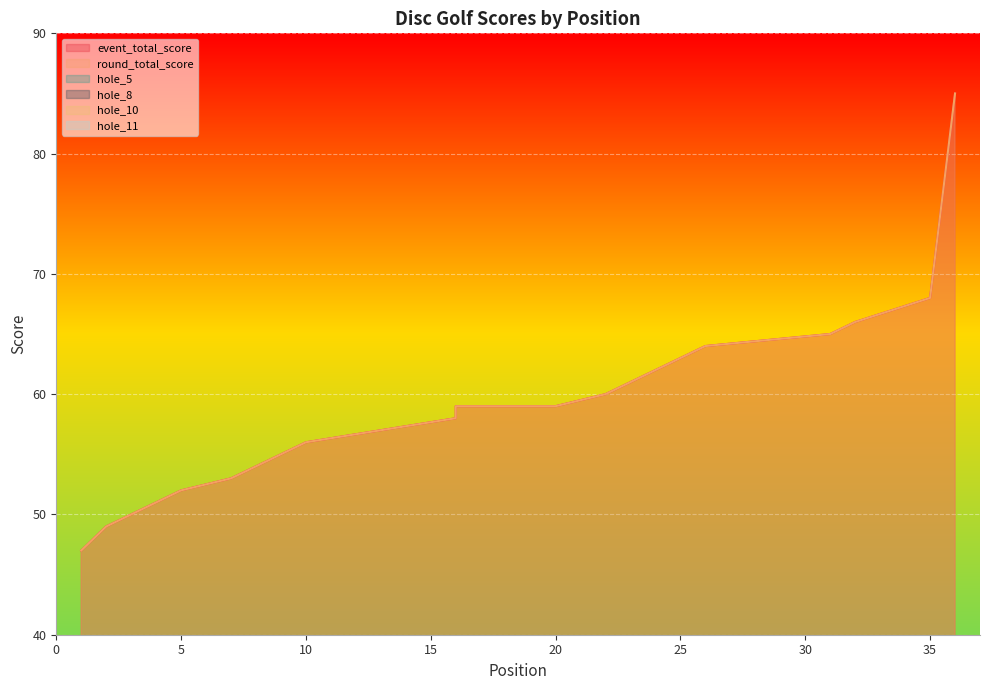

Reading left to right, what are all the values shown in this chart?

event_total_score: 47	49	50	51	52	52	53	54	54	56	56	56	57	57	57	58	58	58	59	59	59	60	61	61	61	64	64	64	64	64	65	66	66	66	68	85
round_total_score: 47	49	50	51	52	52	53	54	54	56	56	56	57	57	57	58	58	58	59	59	59	60	61	61	61	64	64	64	64	64	65	66	66	66	68	85
hole_5: 3	4	2	3	3	3	3	2	3	3	3	3	3	3	3	3	3	4	3	5	3	3	4	3	4	3	4	5	3	3	3	3	3	6	4	5
hole_8: 3	2	4	2	2	2	3	3	3	3	3	4	3	4	3	4	3	3	3	3	4	3	5	3	3	3	4	4	4	3	4	6	4	4	5	4
hole_10: 3	2	2	2	2	4	3	3	3	3	3	3	3	3	2	3	3	3	2	4	4	3	4	5	3	4	4	5	3	5	2	3	3	3	3	6
hole_11: 4	3	3	2	4	3	4	4	3	4	4	4	4	3	5	4	3	4	4	5	3	4	3	3	4	4	3	4	3	5	4	3	4	4	4	7